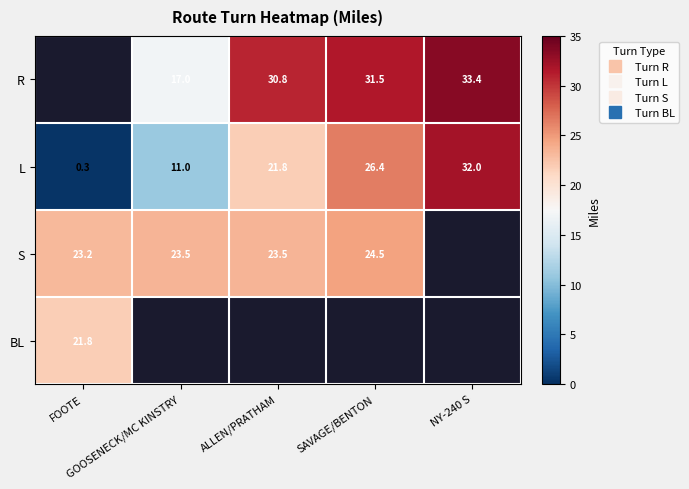

At which label does S reach its peak?

SAVAGE/BENTON